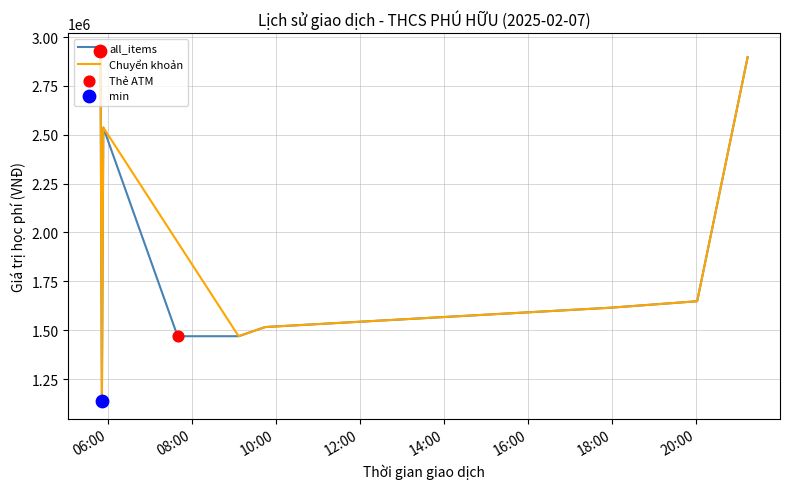

At how many categories does at least one series exceed 1160690?

8